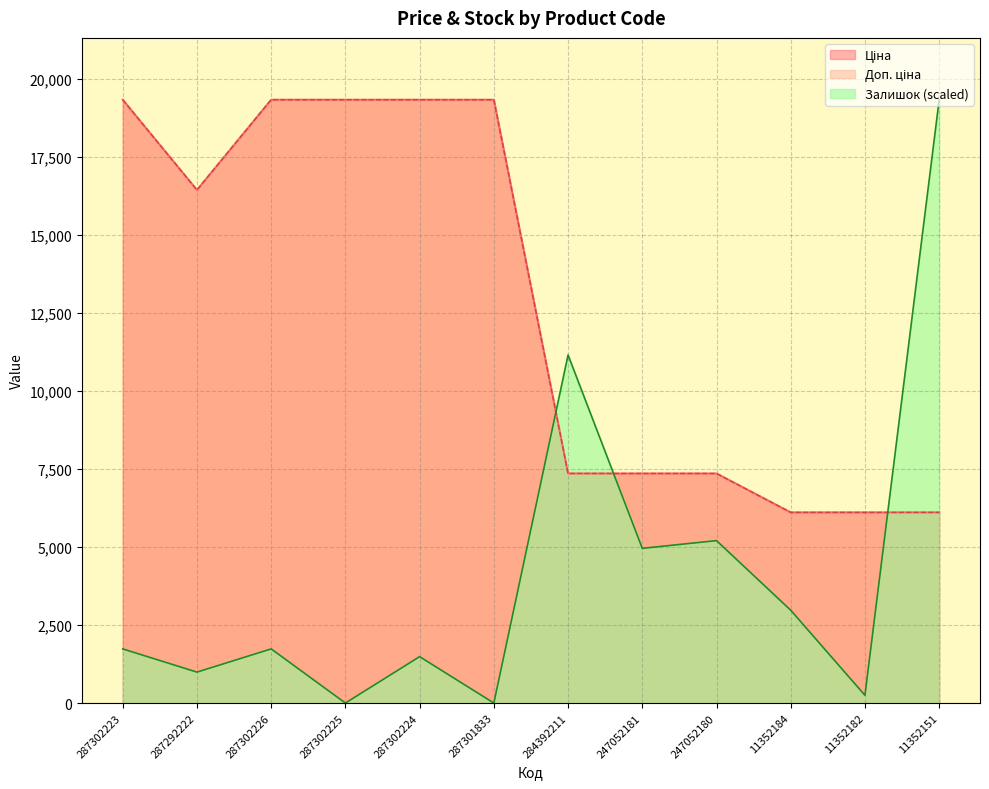

Where is the first local minimum for Доп. ціна?

287292222